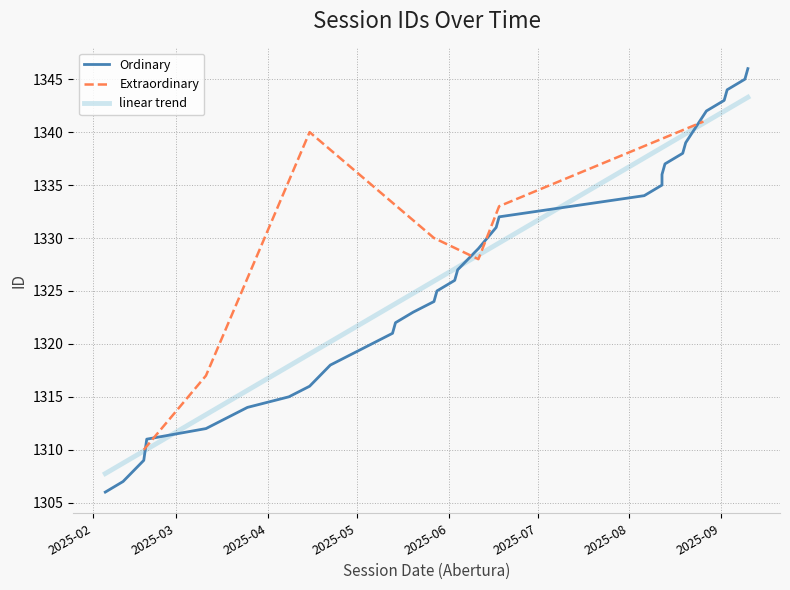

What is the highest value of the Extraordinary series?

1341